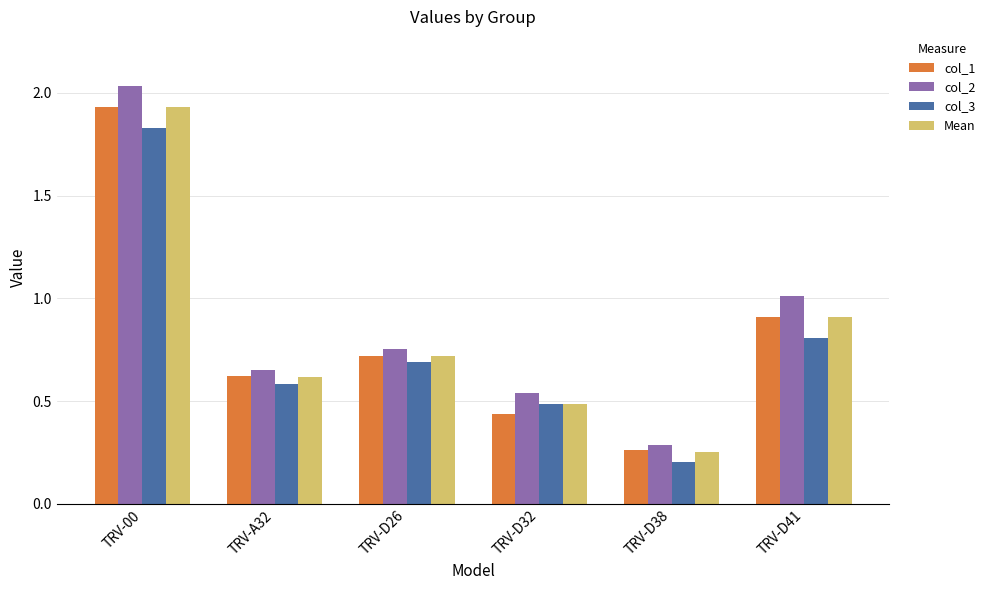

Is it true that col_1 equals 0.3 at TRV-D38?

True